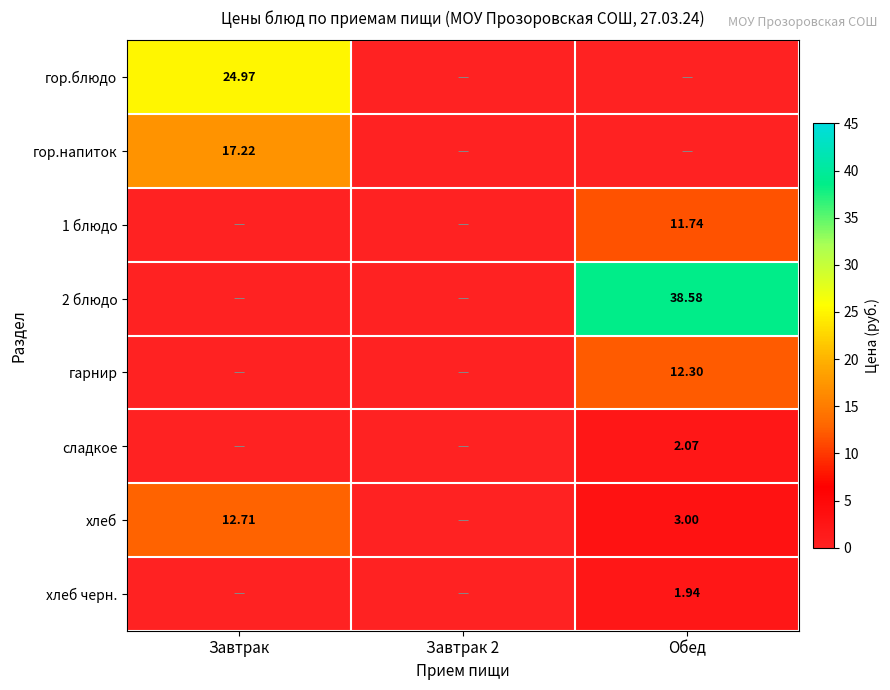

Rank the series by their maximum value, from highest to lowest.

2 блюдо, гор.блюдо, гор.напиток, хлеб, гарнир, 1 блюдо, сладкое, хлеб черн.